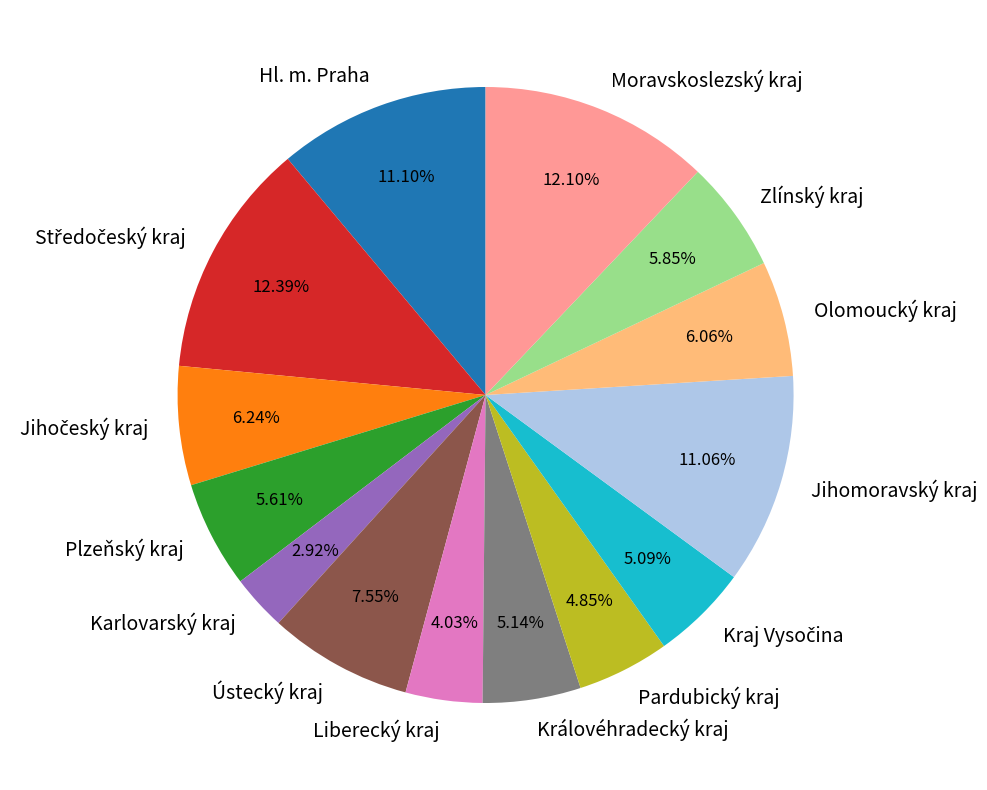

How many segments does this pie chart have?

14